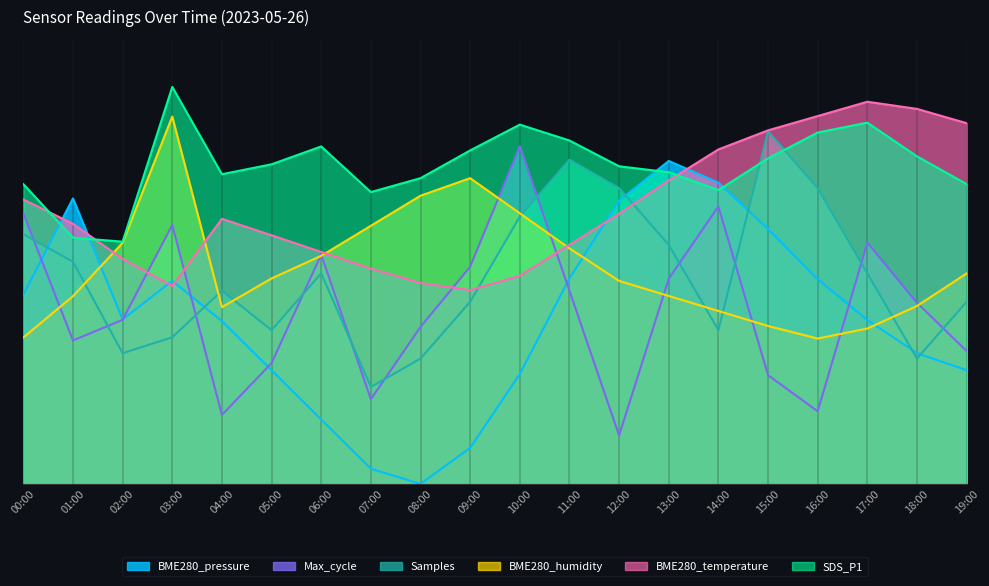

What position from the right is 12:00?

8